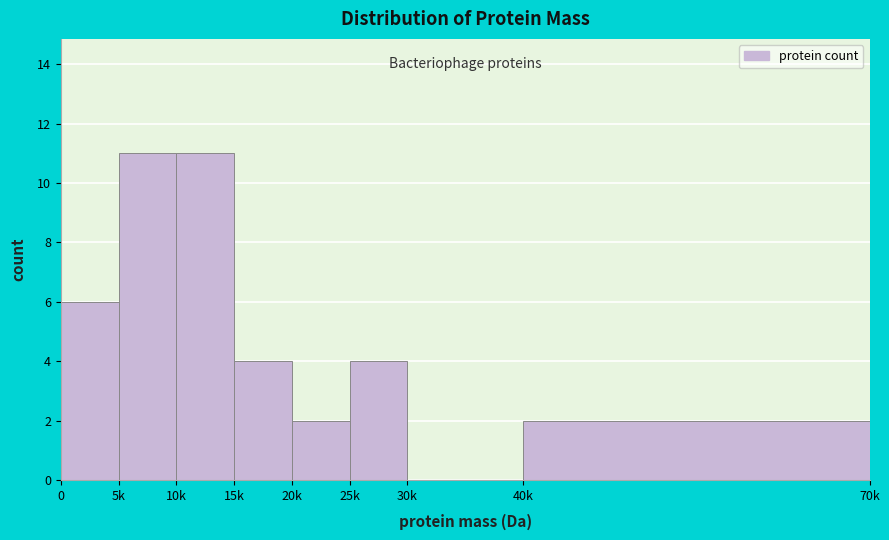

Reading right to left, what are all the values shown in this chart?

40k=2	30k=0	25k=4	20k=2	15k=4	10k=11	5k=11	0=6